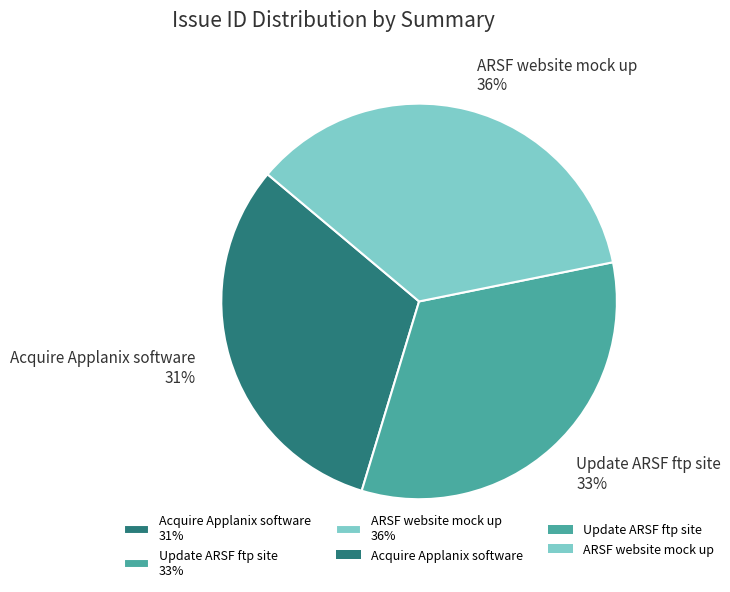

True or false: Update ARSF ftp site accounts for 33% of the total.

True